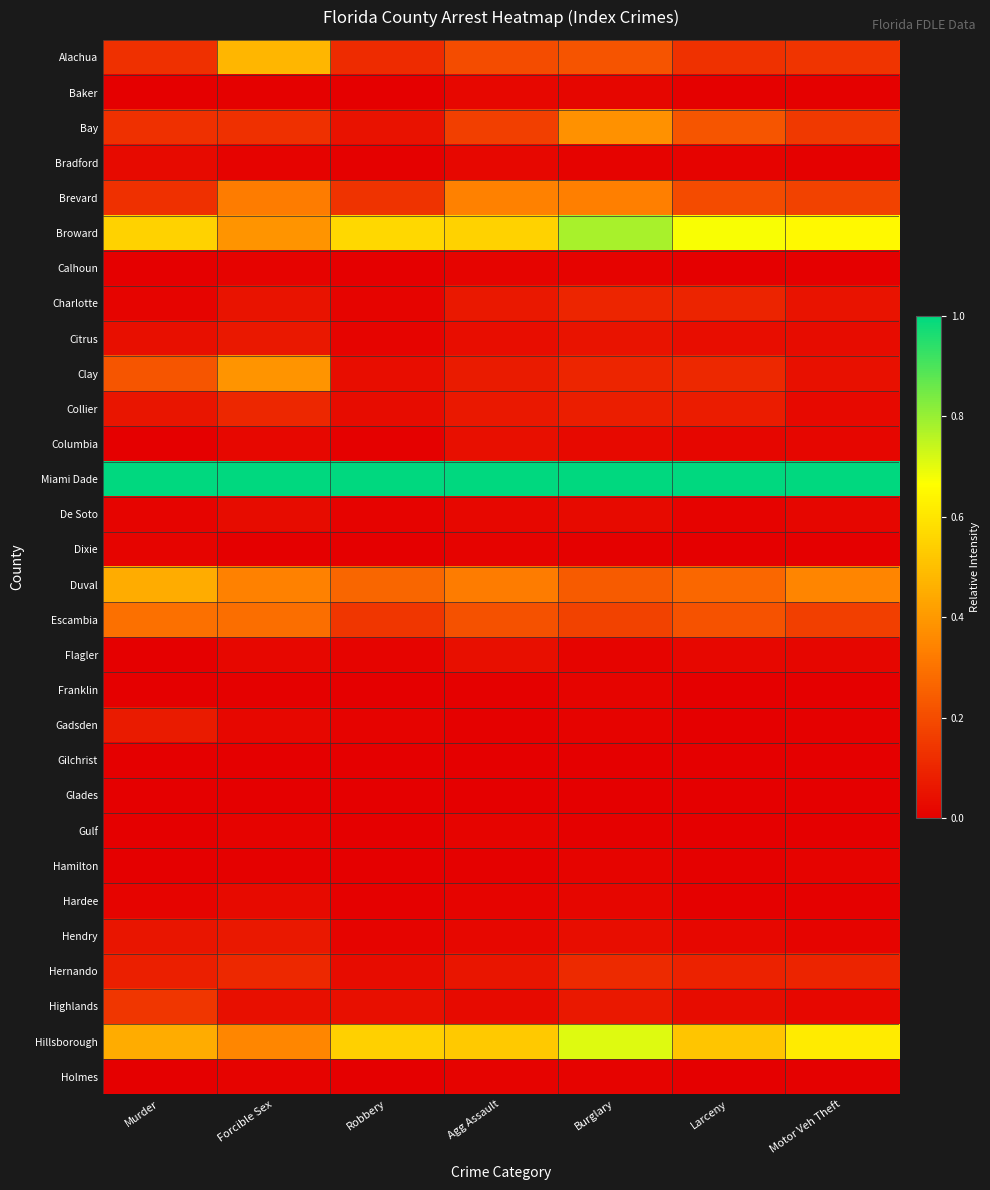

At which category is the sum across all series the highest?

Burglary